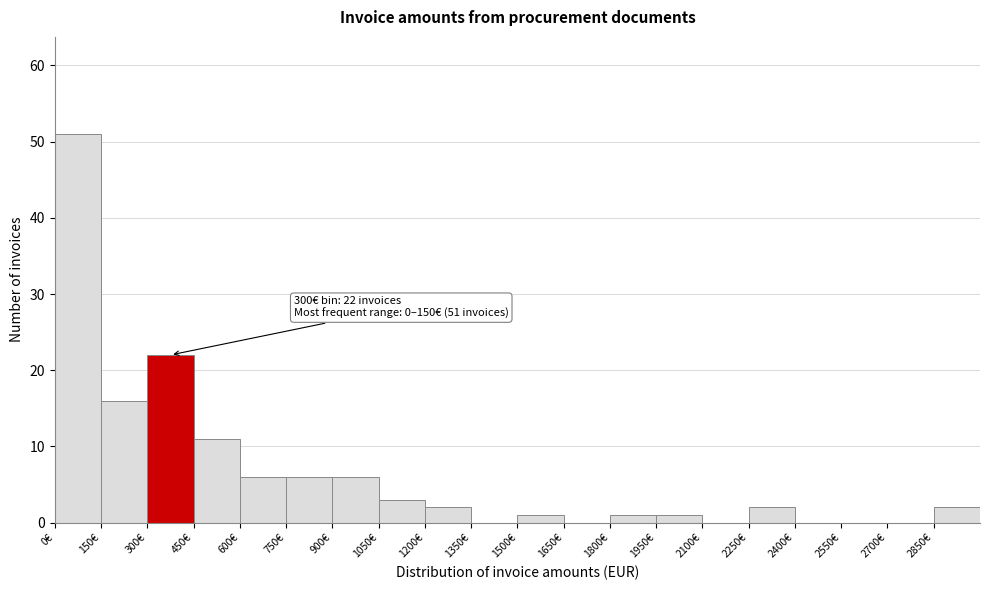

Which range on the x-axis has the tallest bar?

0 to 150